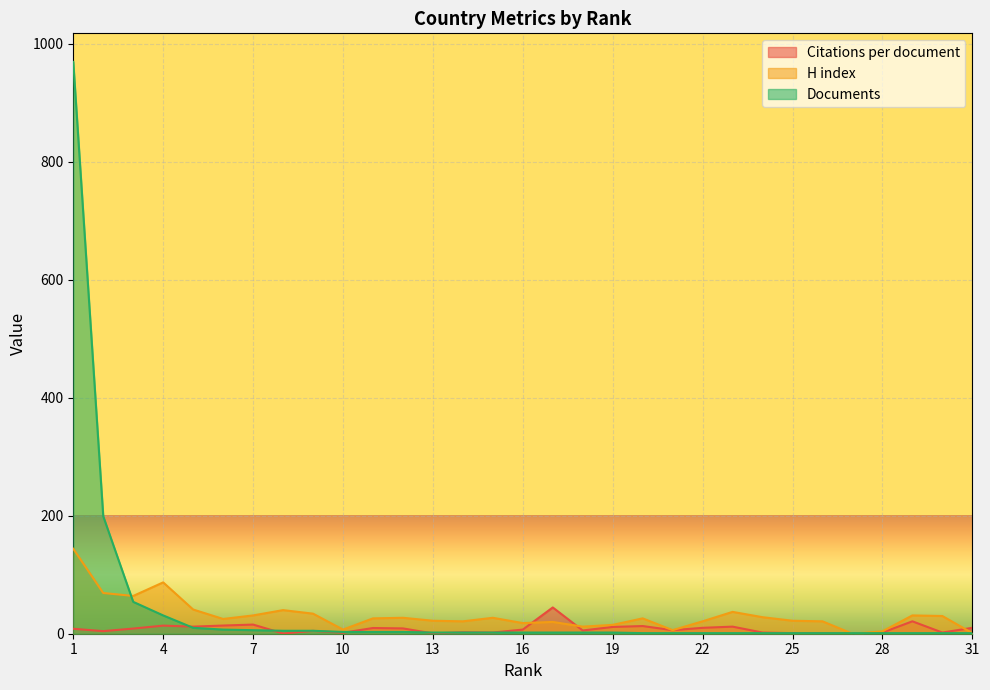

Between 6 and 25, which series saw the biggest shift?

Citations per document